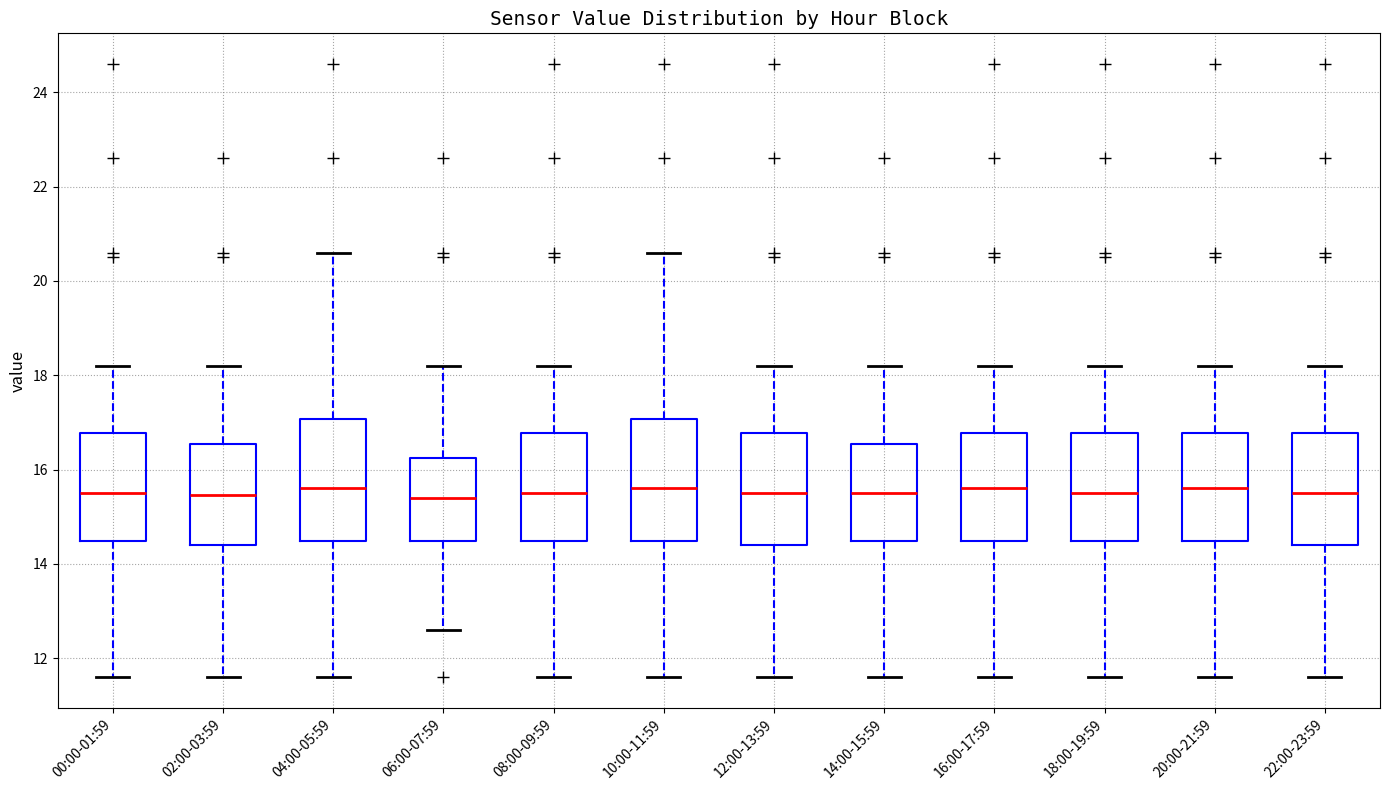

Reading left to right, read every box against the y-axis: the position of its median line, the range the box covers, and the ends of its whiskers. The values are not printed on the chart, so give them approximately, as read against the axis.

00:00-01:59: median 15.6, box 14.4 to 16.8, whiskers 11.6 to 18.2
02:00-03:59: median 15.4, box 14.4 to 16.6, whiskers 11.6 to 18.2
04:00-05:59: median 15.6, box 14.4 to 17.0, whiskers 11.6 to 20.6
06:00-07:59: median 15.4, box 14.4 to 16.2, whiskers 12.6 to 18.2
08:00-09:59: median 15.6, box 14.4 to 16.8, whiskers 11.6 to 18.2
10:00-11:59: median 15.6, box 14.4 to 17.0, whiskers 11.6 to 20.6
12:00-13:59: median 15.6, box 14.4 to 16.8, whiskers 11.6 to 18.2
14:00-15:59: median 15.6, box 14.4 to 16.6, whiskers 11.6 to 18.2
16:00-17:59: median 15.6, box 14.4 to 16.8, whiskers 11.6 to 18.2
18:00-19:59: median 15.6, box 14.4 to 16.8, whiskers 11.6 to 18.2
20:00-21:59: median 15.6, box 14.4 to 16.8, whiskers 11.6 to 18.2
22:00-23:59: median 15.6, box 14.4 to 16.8, whiskers 11.6 to 18.2